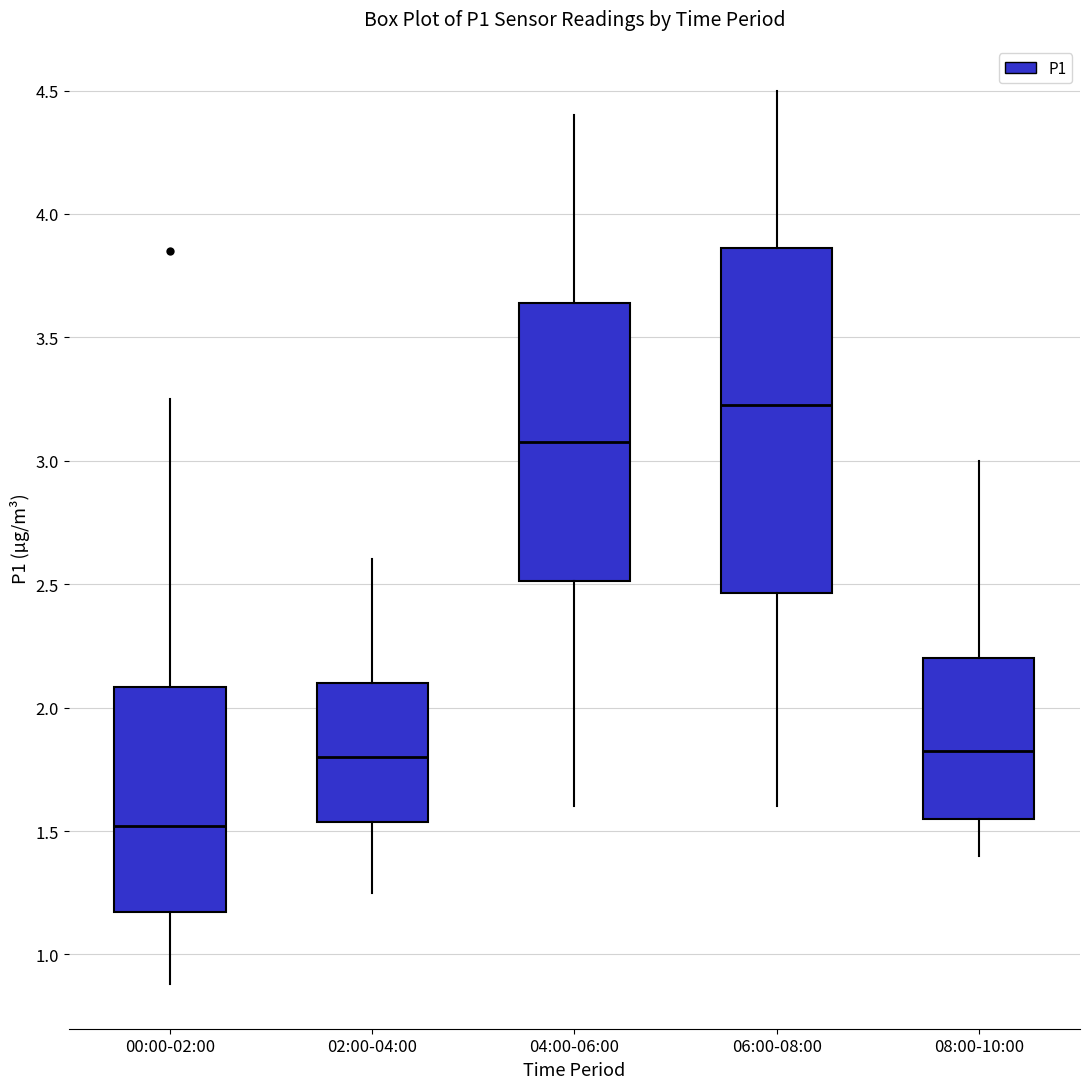

Comparing the boxes themselves (not the whiskers), which one is the tallest?

06:00-08:00